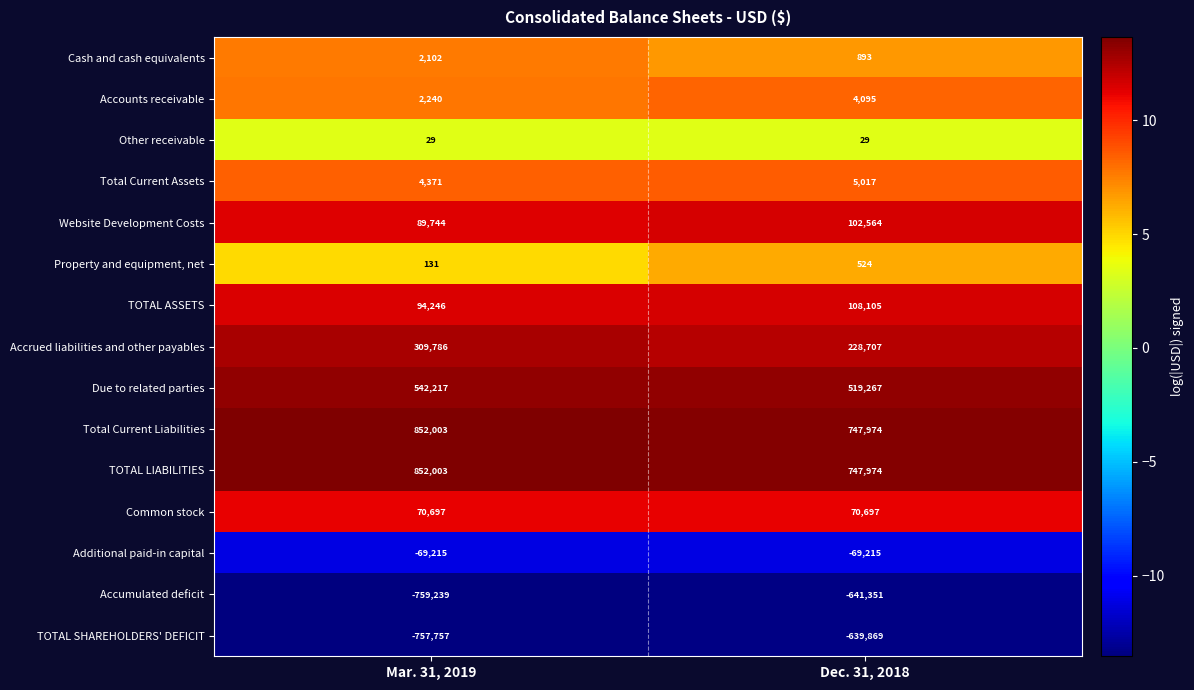

What is the minimum value for Common stock?

70697